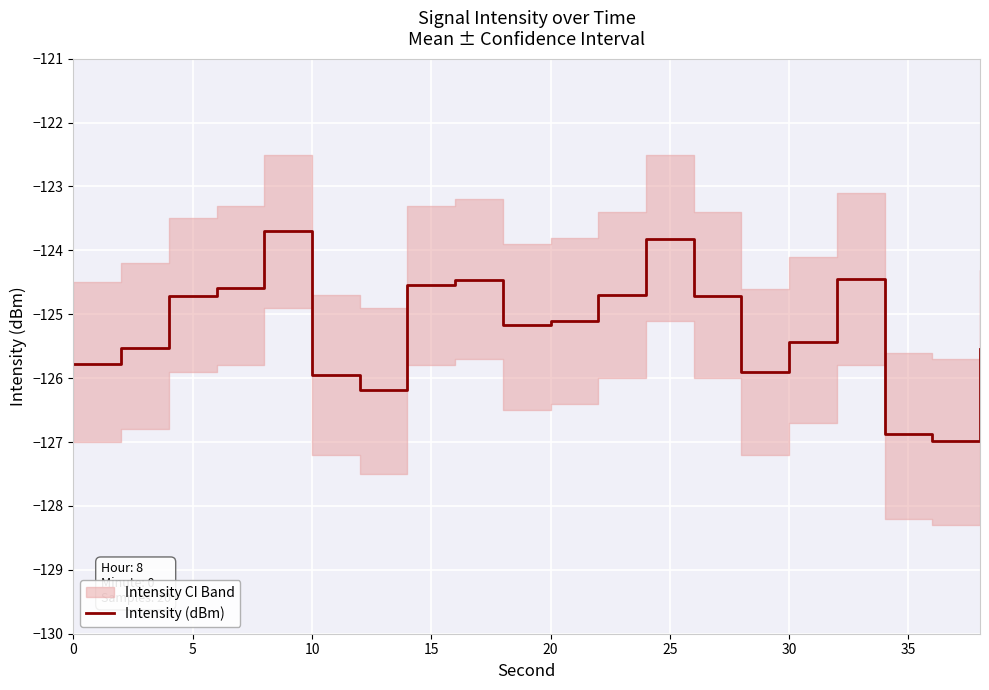

How many points are lower than both their immediate neighbors (excluding endpoints)?

4